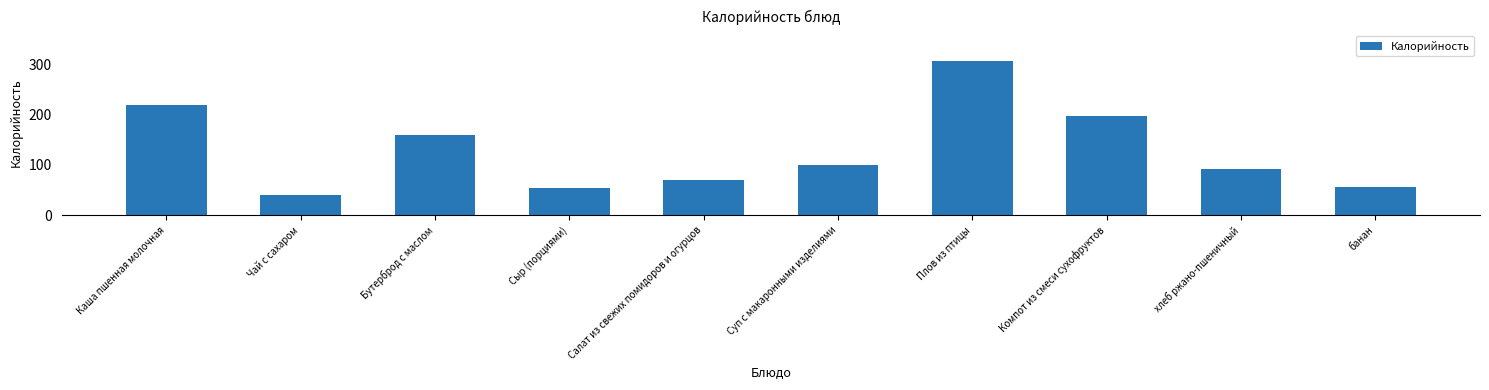

Rank the categories by value from highest to lowest.

Плов из птицы, Каша пшенная молочная, Компот из смеси сухофруктов, Бутерброд с маслом, Суп с макаронными изделиями, хлеб ржано-пшеничный, Салат из свежих помидоров и огурцов, банан, Сыр (порциями), Чай с сахаром